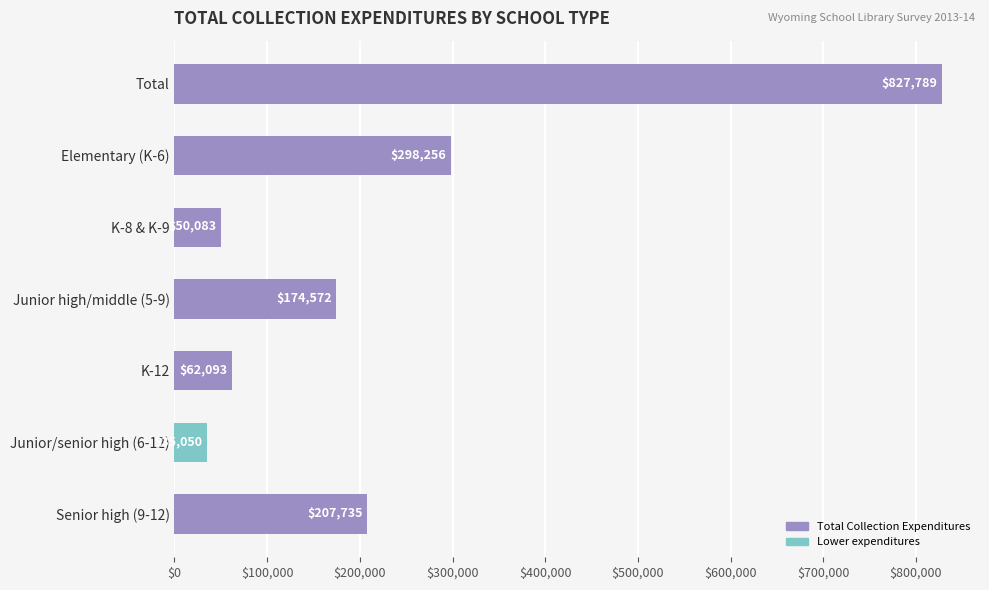

The chart shows a value of 483022 at Elementary (K-6). True or false?

False